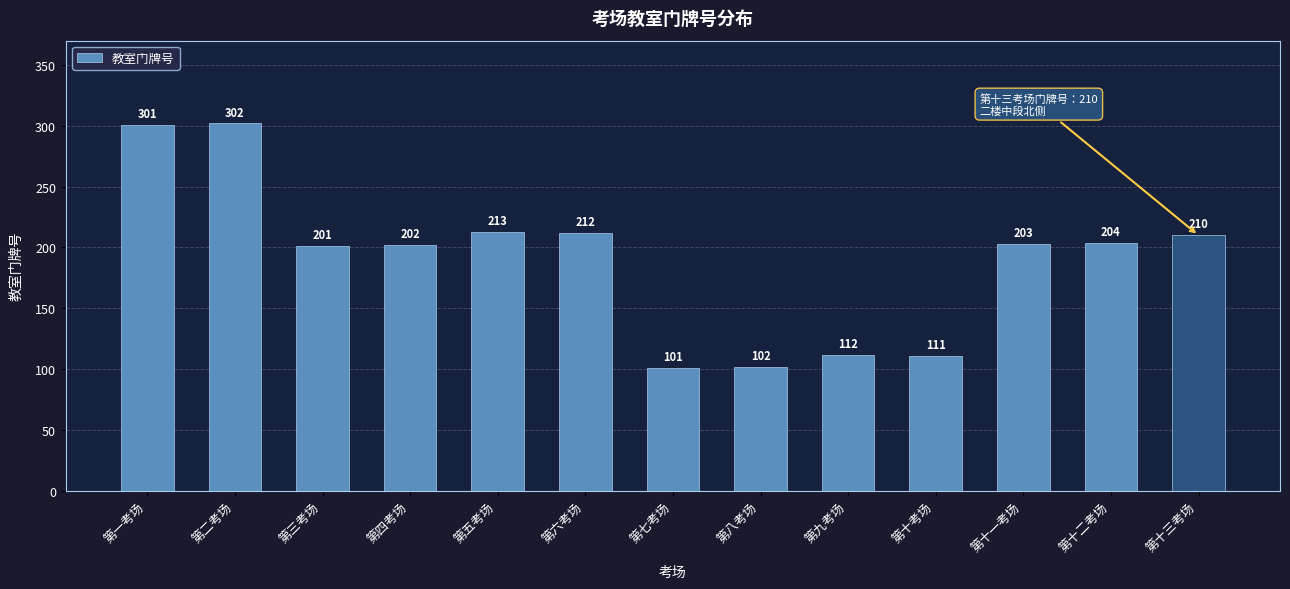

Which label corresponds to the largest value in the chart?

第二考场